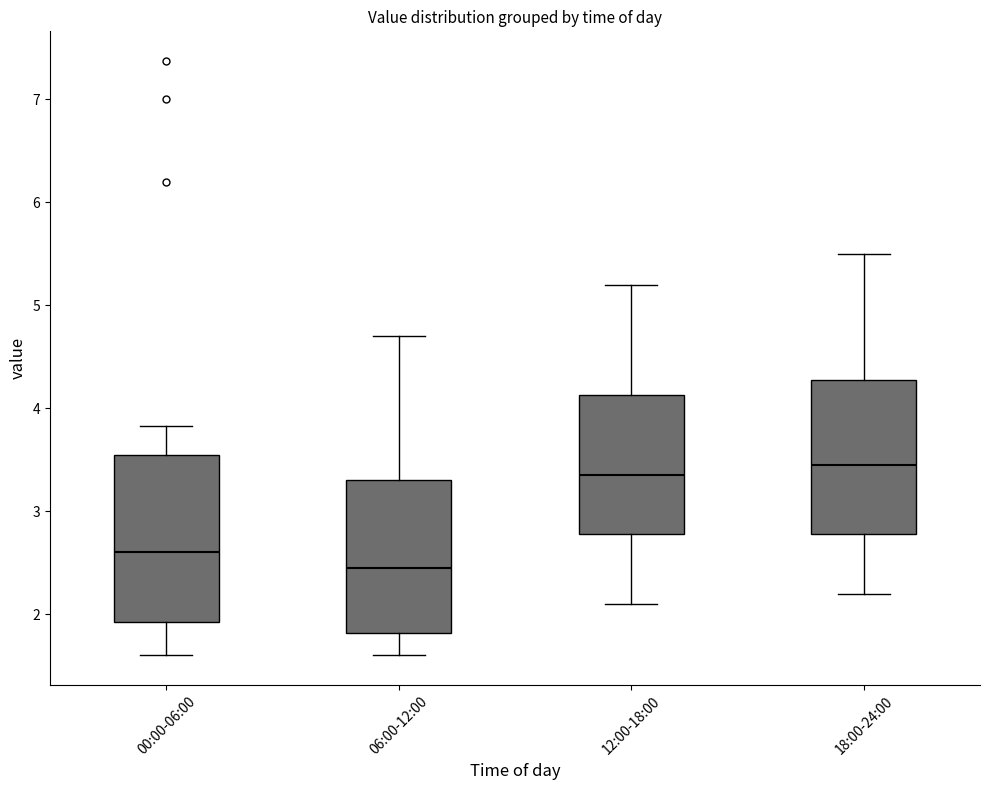

Reading left to right, transcribe this box plot: for each box, give where its median line is, the range the box spans, and where its two whiskers end, as read against the y-axis. The values are not printed on the chart, so give them approximately, as read against the axis.

00:00-06:00: median 2.6, box 1.9 to 3.5, whiskers 1.6 to 3.8
06:00-12:00: median 2.5, box 1.8 to 3.3, whiskers 1.6 to 4.7
12:00-18:00: median 3.4, box 2.8 to 4.1, whiskers 2.1 to 5.2
18:00-24:00: median 3.5, box 2.8 to 4.3, whiskers 2.2 to 5.5